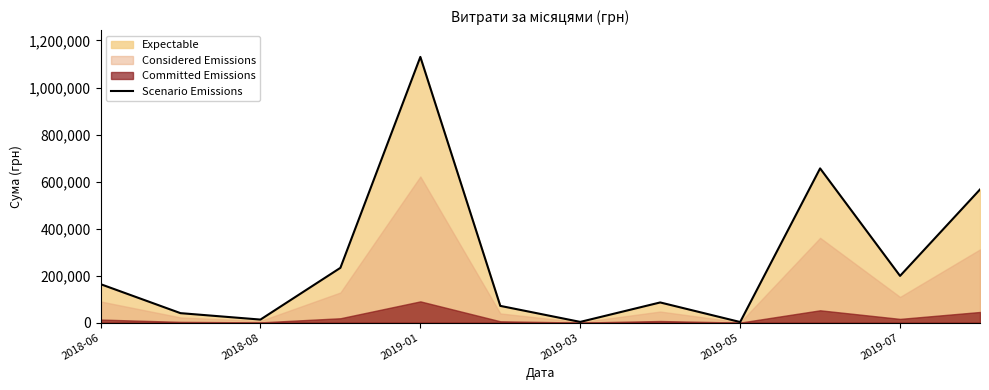

The value of Scenario Emissions at 2018-06 is 291297.8. True or false?

False